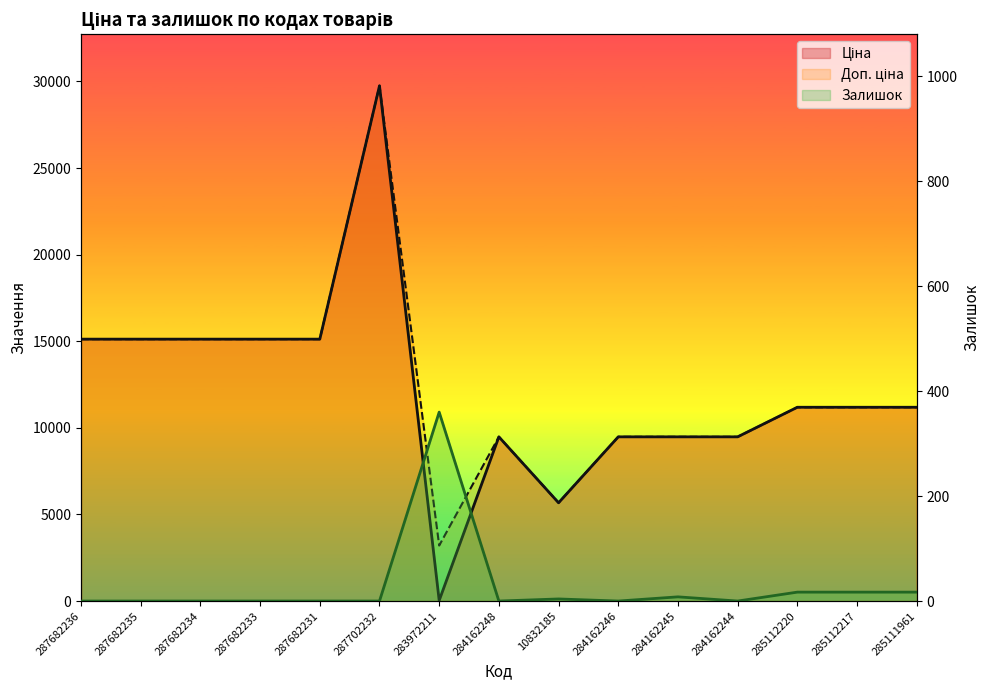

Which series changed the most between 287682236 and 287682234?

Ціна